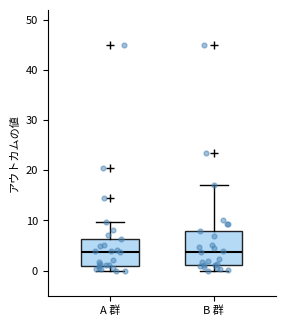

Reading left to right, read every box against the y-axis: the position of its median line, the range the box covers, and the ends of its whiskers. The values are not printed on the chart, so give them approximately, as read against the axis.

A 群: median 4, box 1 to 6, whiskers 0 to 10
B 群: median 4, box 1 to 8, whiskers 0 to 17